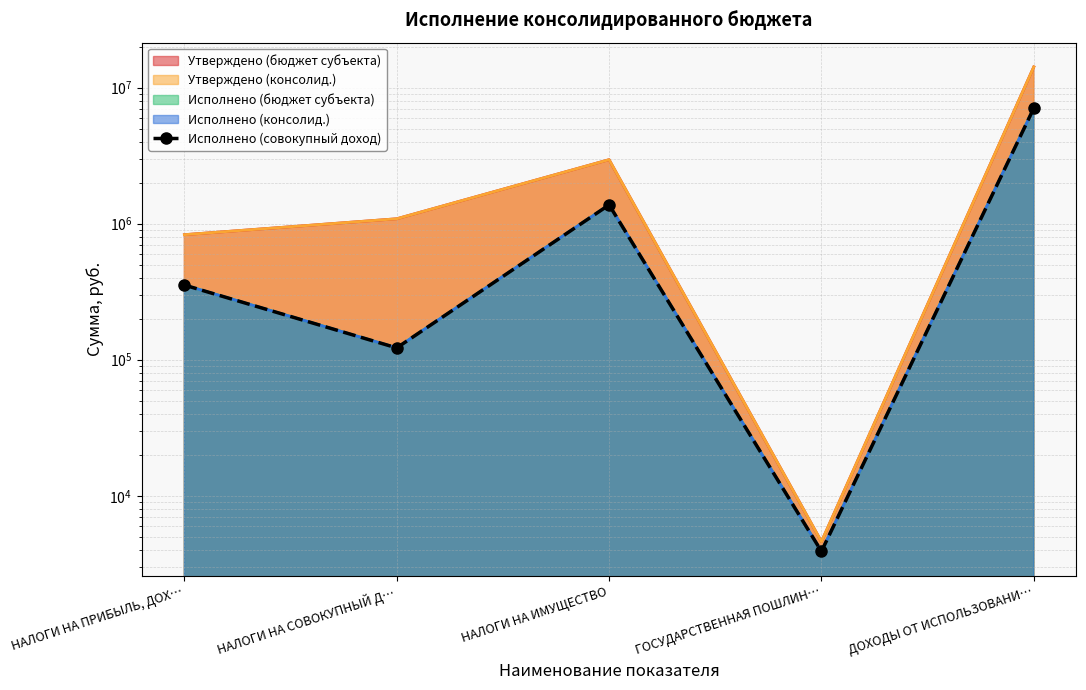

The value at НАЛОГИ НА СОВОКУПНЫЙ Д… is 162485.7. True or false?

False